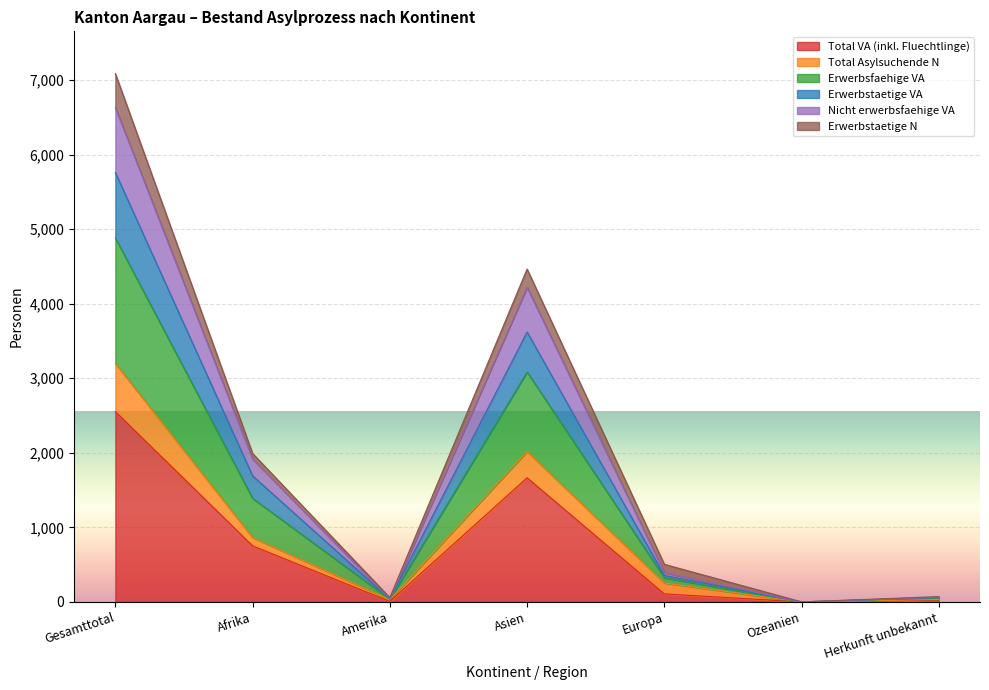

How many interior local peaks does the Nicht erwerbsfaehige VA series have?

1